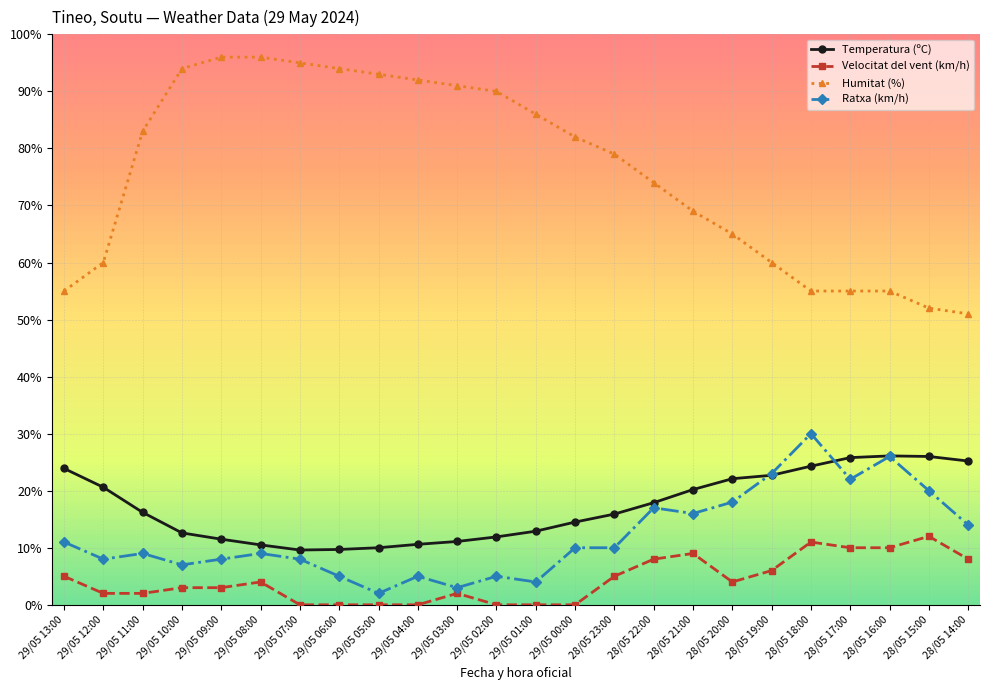

Does the chart have visible grid lines?

Yes